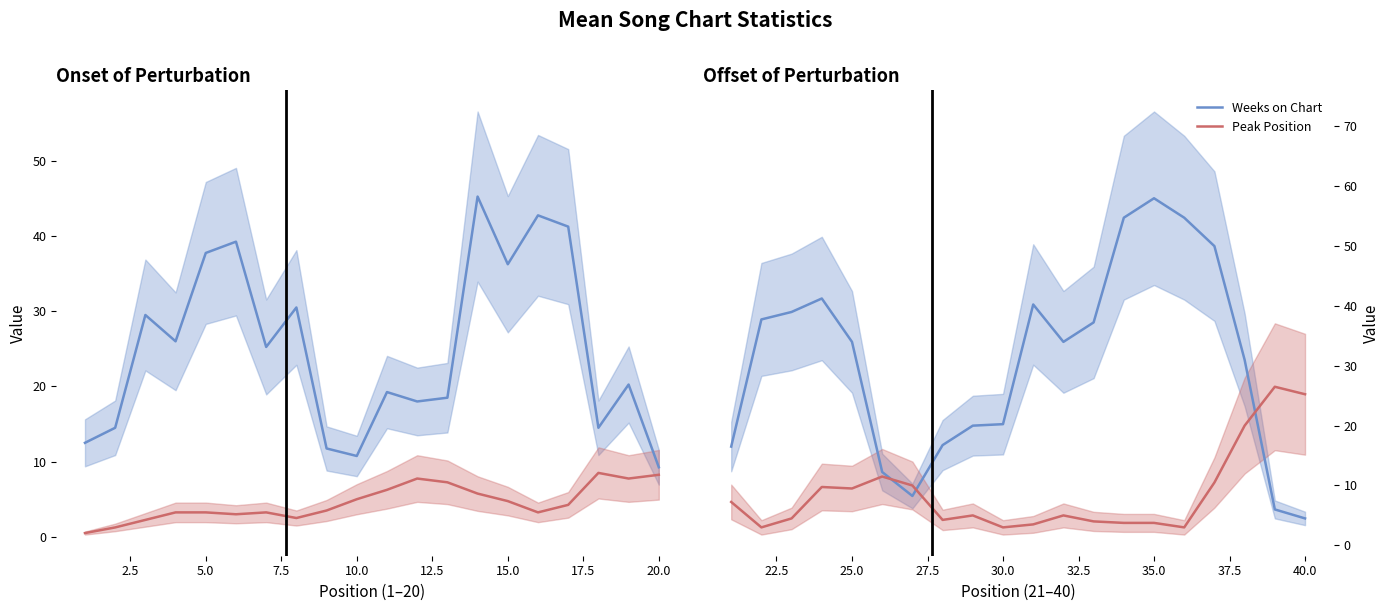

What are all the series names shown in the legend?

Weeks on Chart, Peak Position